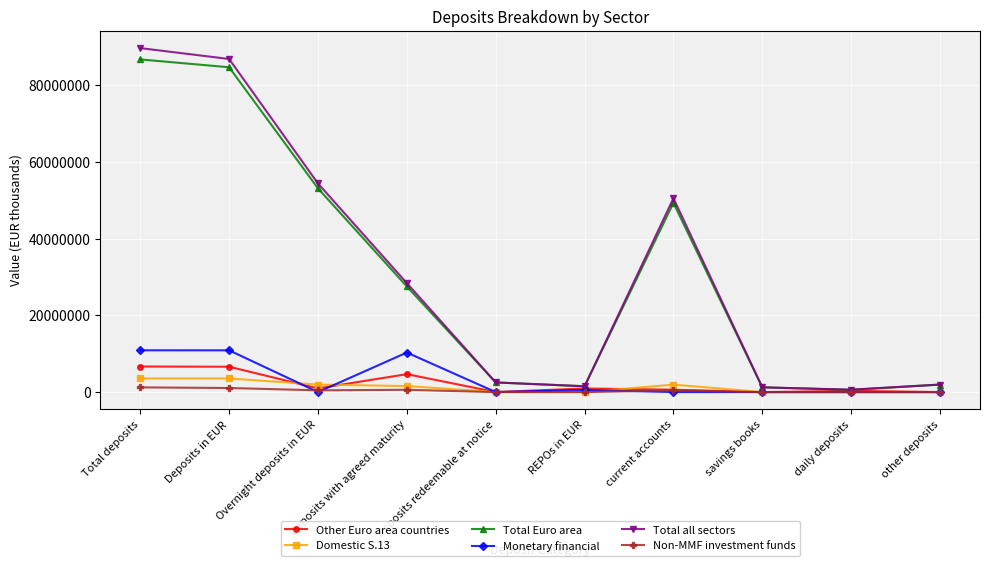

What is the label of the 8th point from the left?

savings books